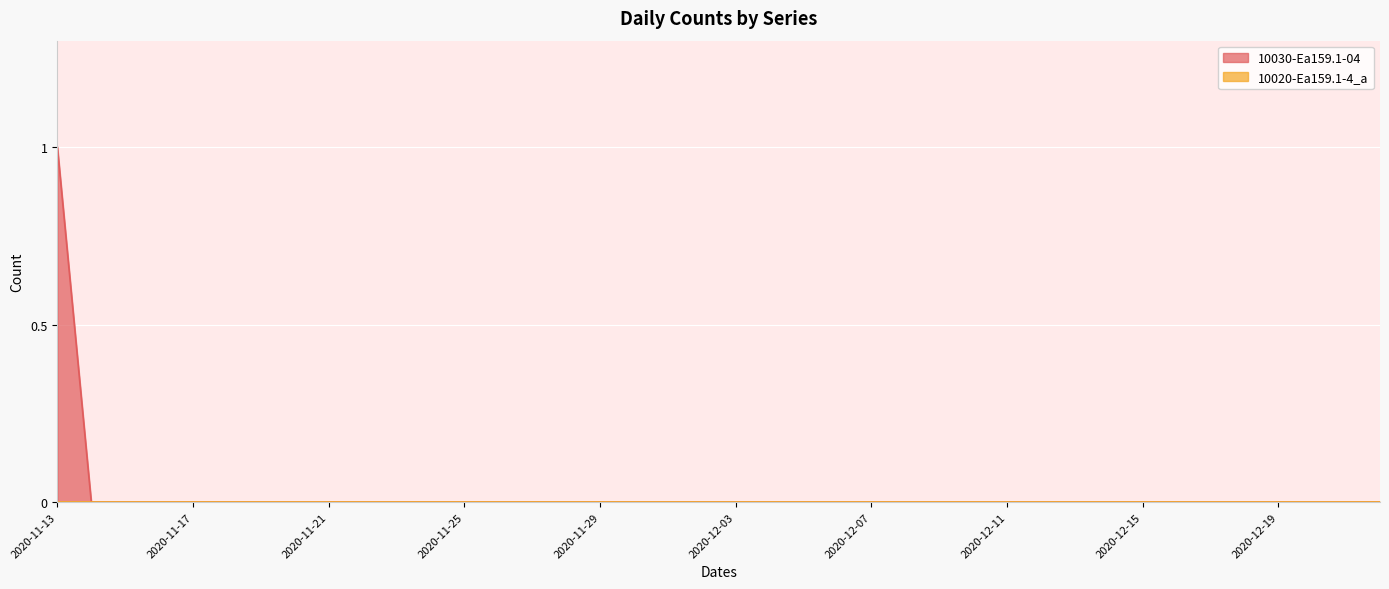

The value at 2020-12-15 is 0. True or false?

False